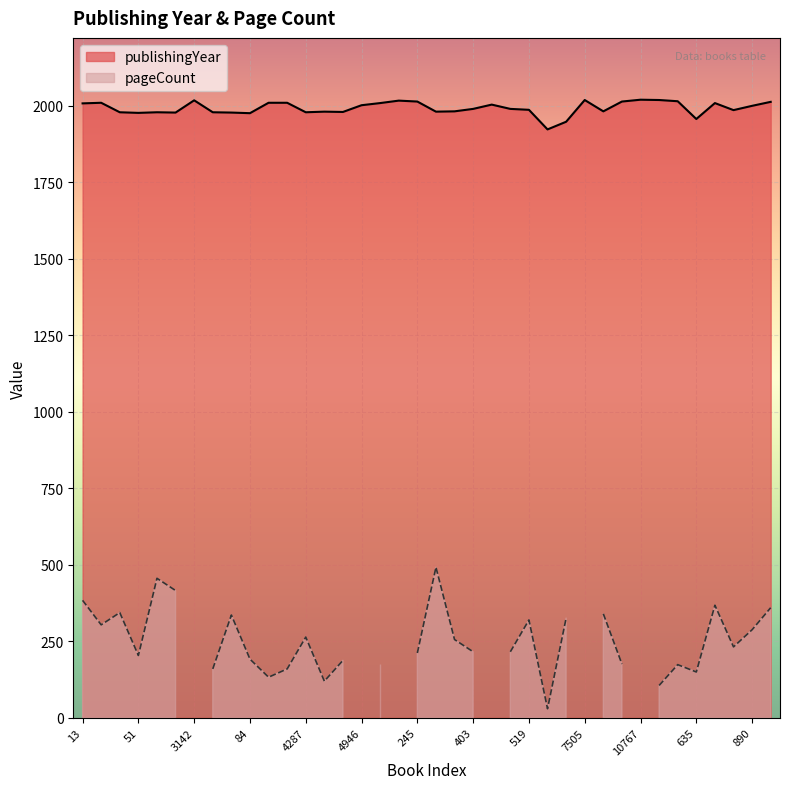

Where does the data first go above 1989?

13